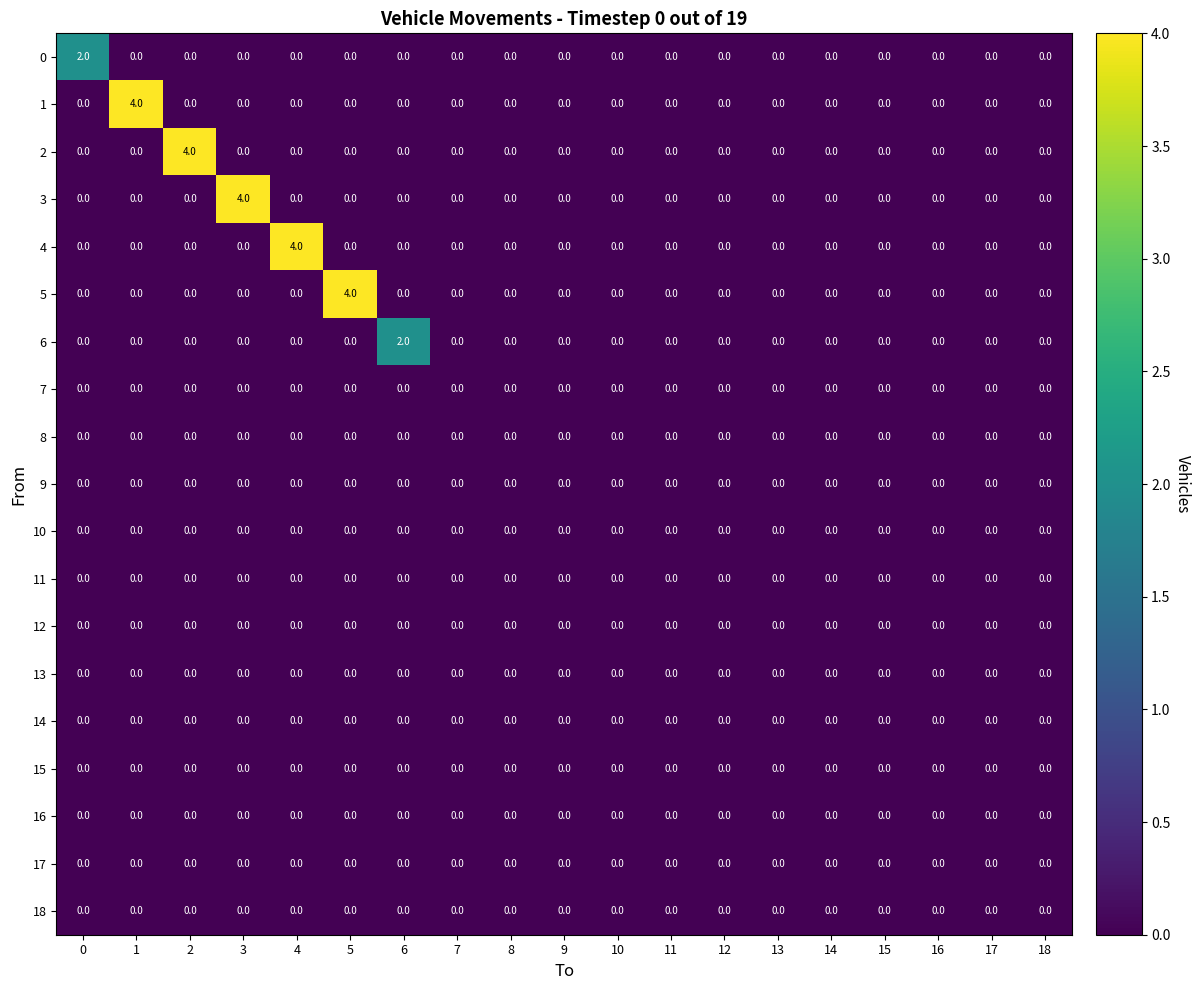

The 7 series shows 0 at 14. True or false?

True